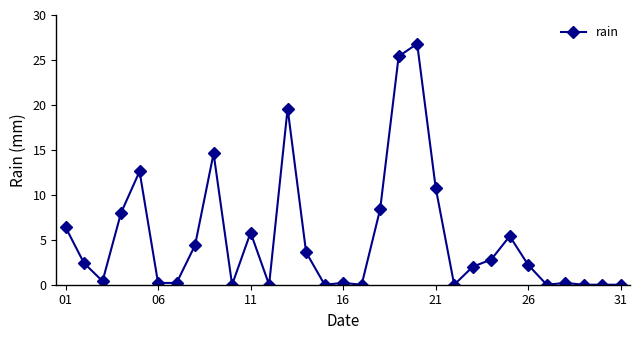

How many series are shown in this chart?

1